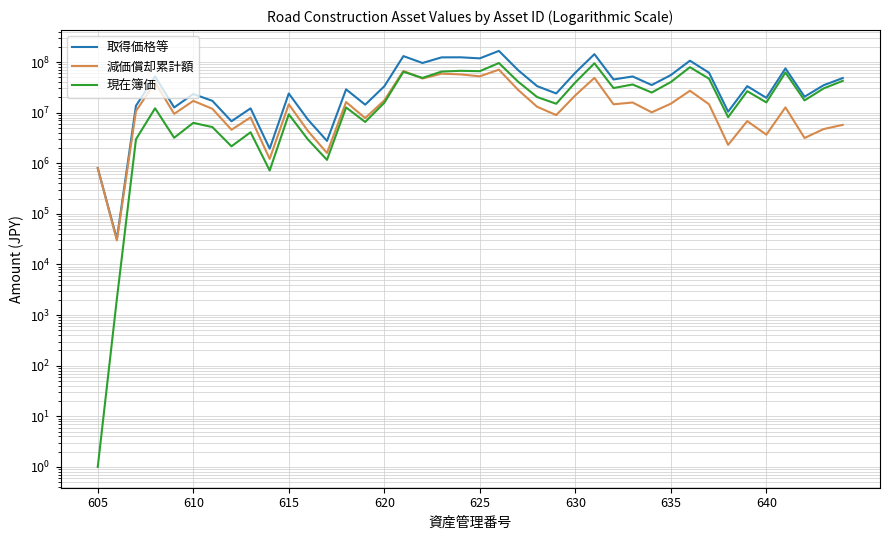

What are all the series names shown in the legend?

取得価格等, 減価償却累計額, 現在簿価